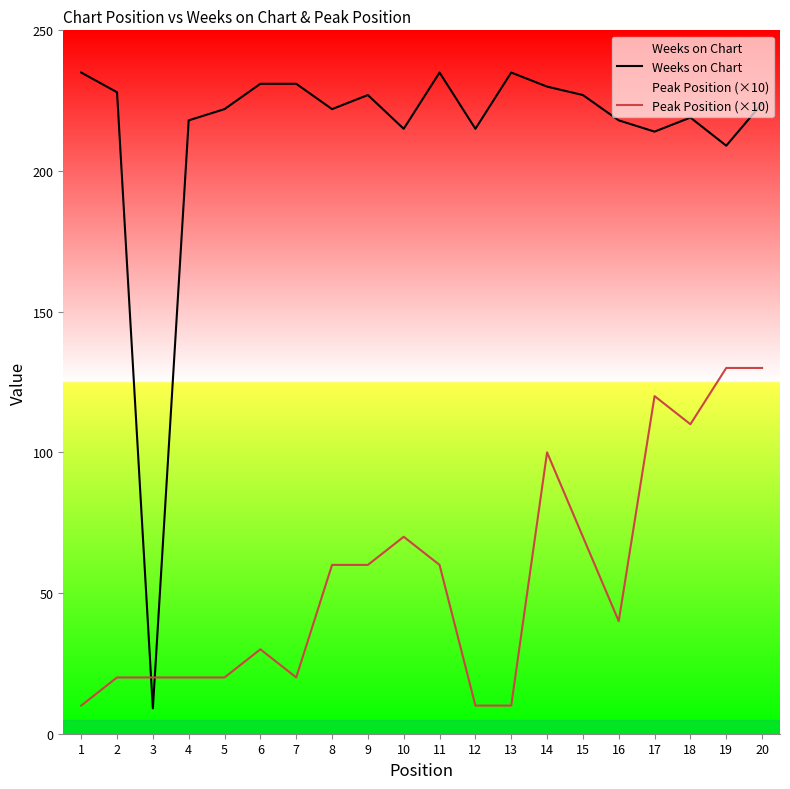

What is the total value across all series at 3?

29